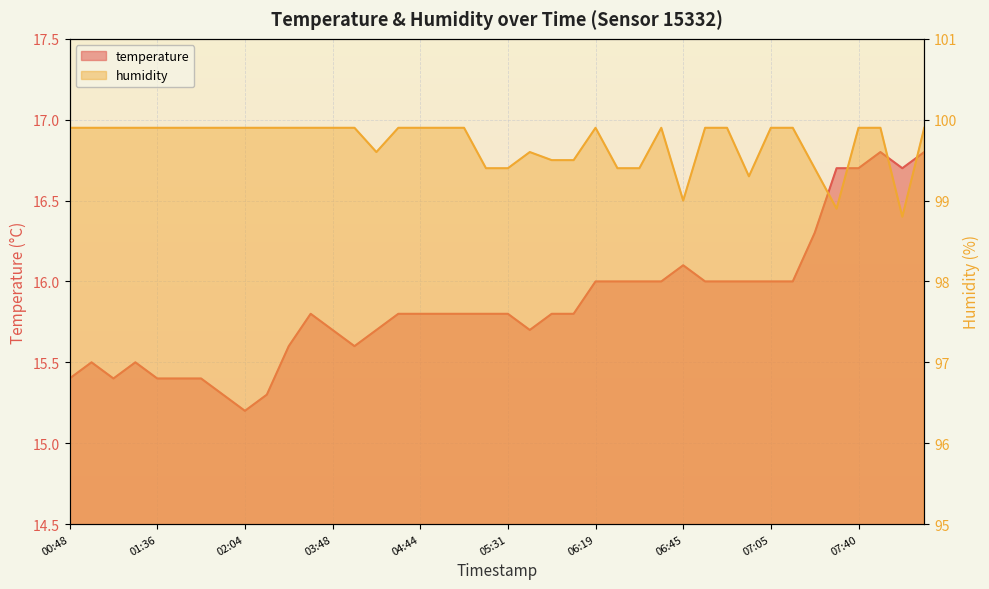

Which series has the largest total across all categories?

humidity